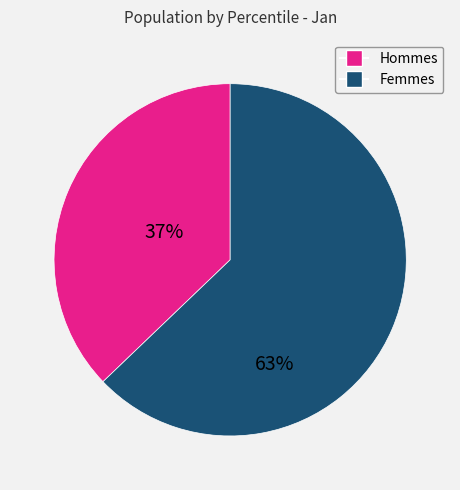

Count the number of slices in the pie.

2